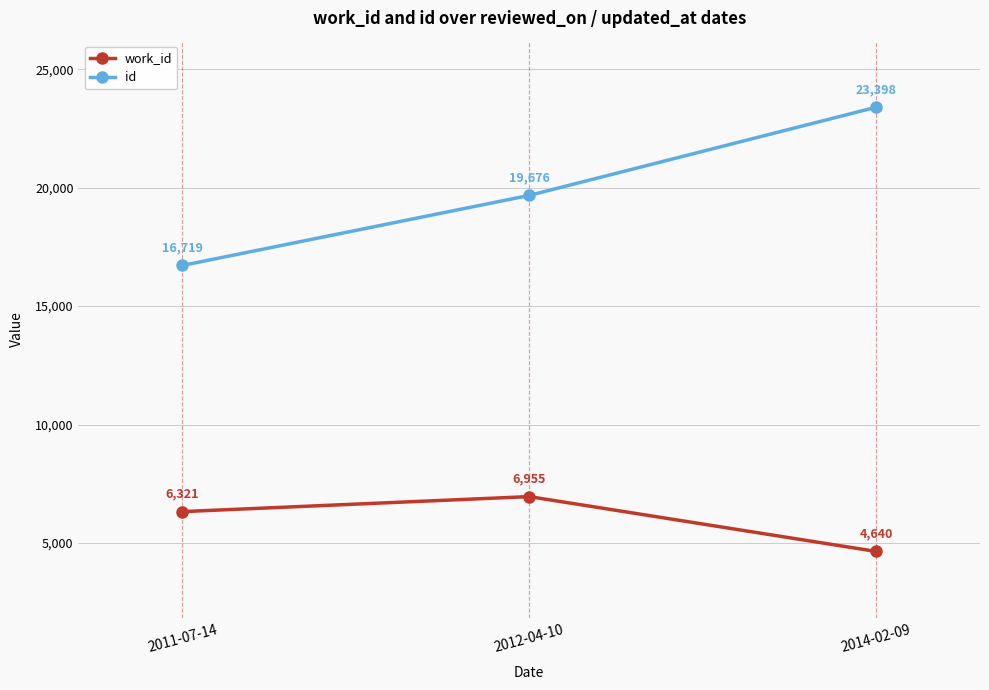

Reading right to left, extract all data points from this chart.

work_id: 2014-02-09=4640	2012-04-10=6955	2011-07-14=6321
id: 2014-02-09=23398	2012-04-10=19676	2011-07-14=16719